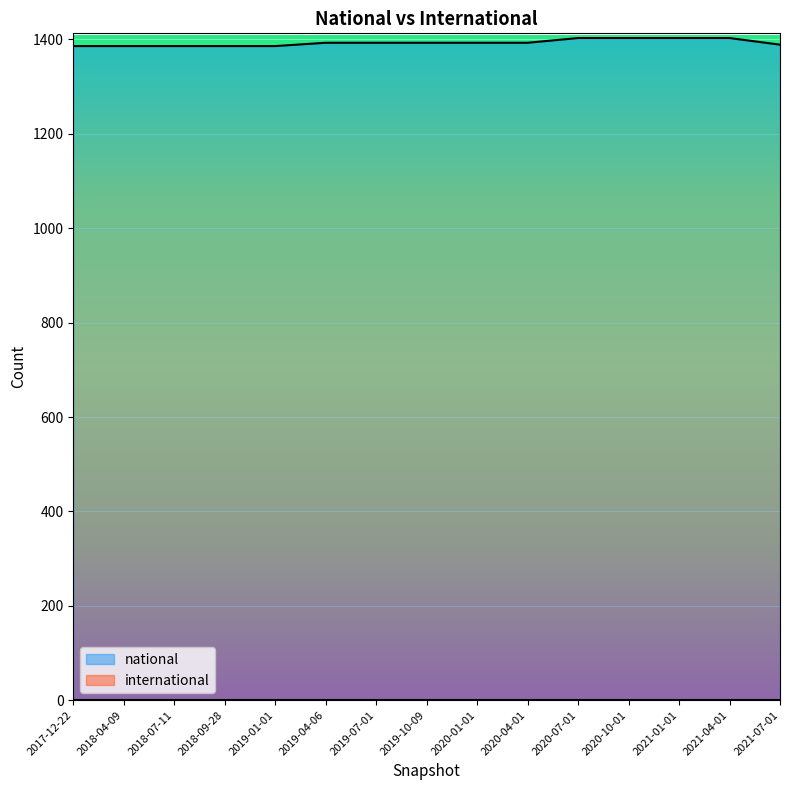

What is the change in value from 2019-04-06 to 2021-04-01?

+10